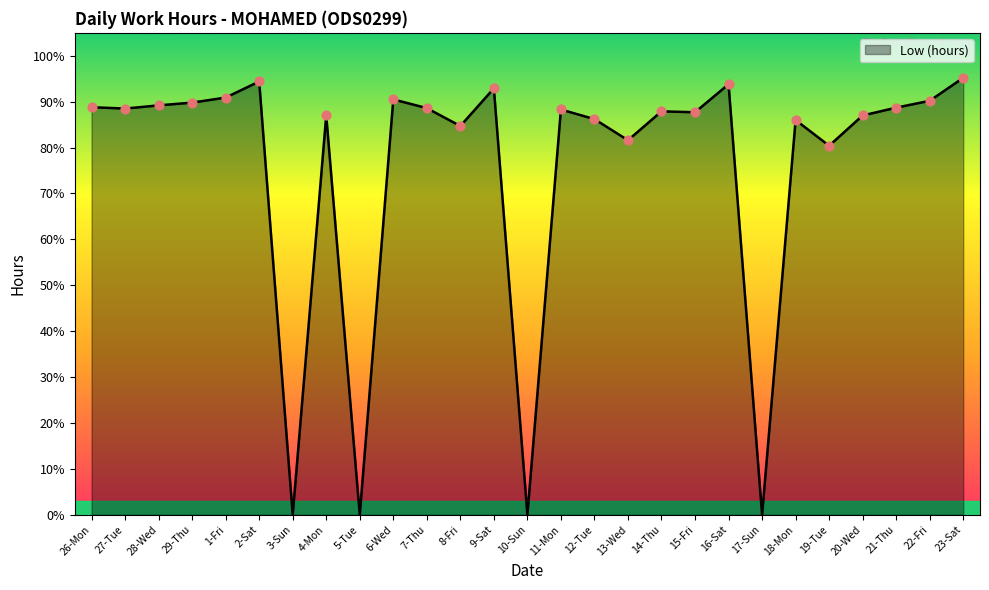

Approximately how many times larger is the value at 7-Thu compared to 20-Wed?

1.0